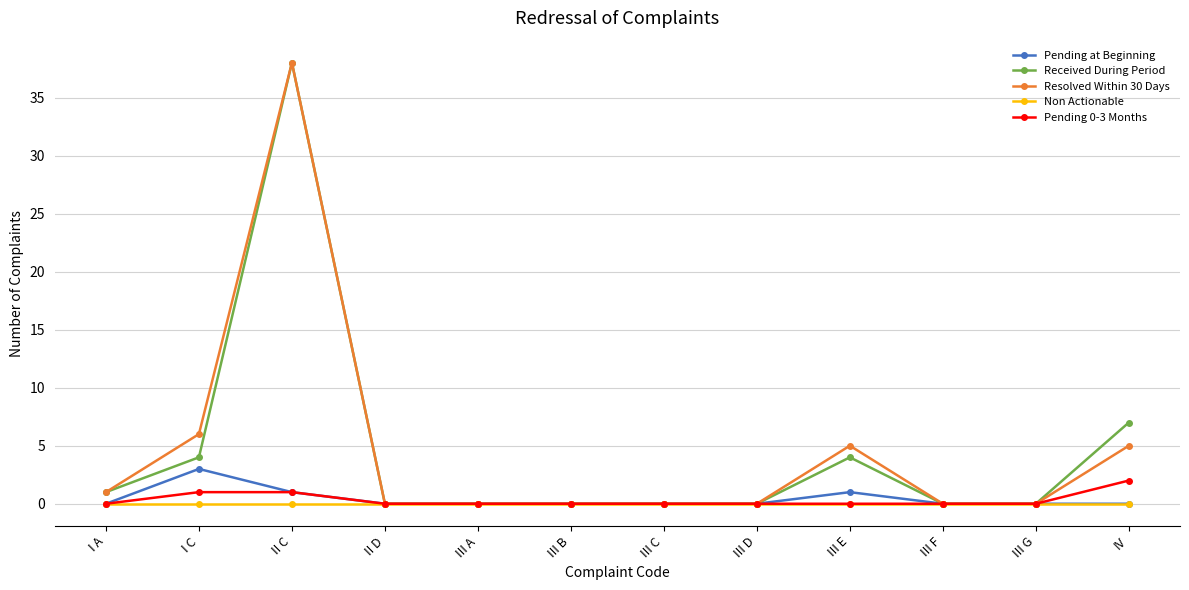

Is it true that Received During Period equals 0 at III B?

True